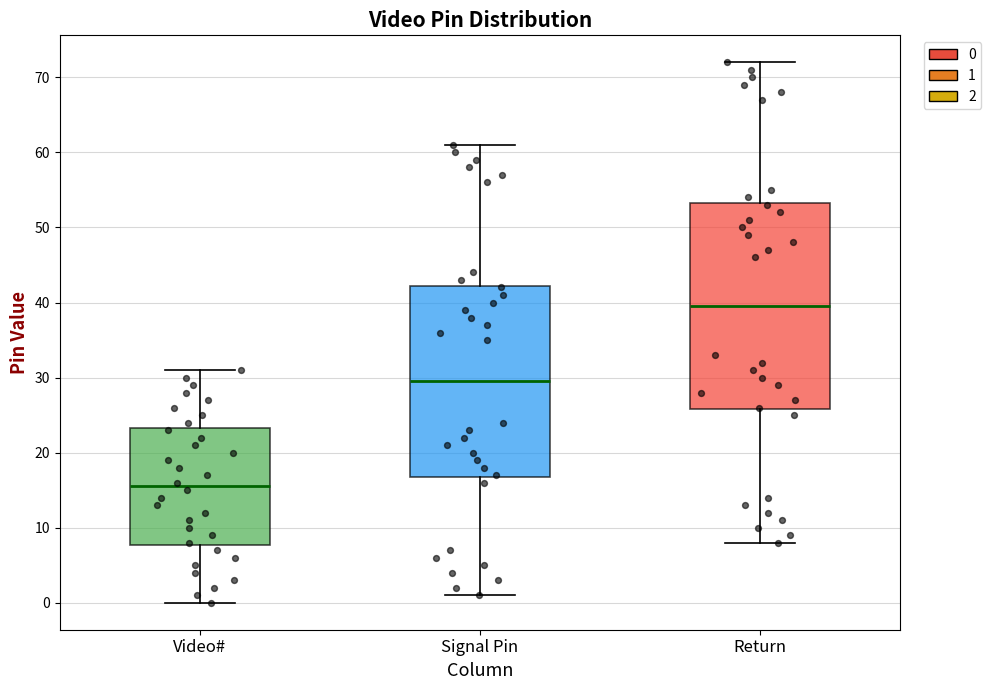

Which box's median line is the lowest?

Video#